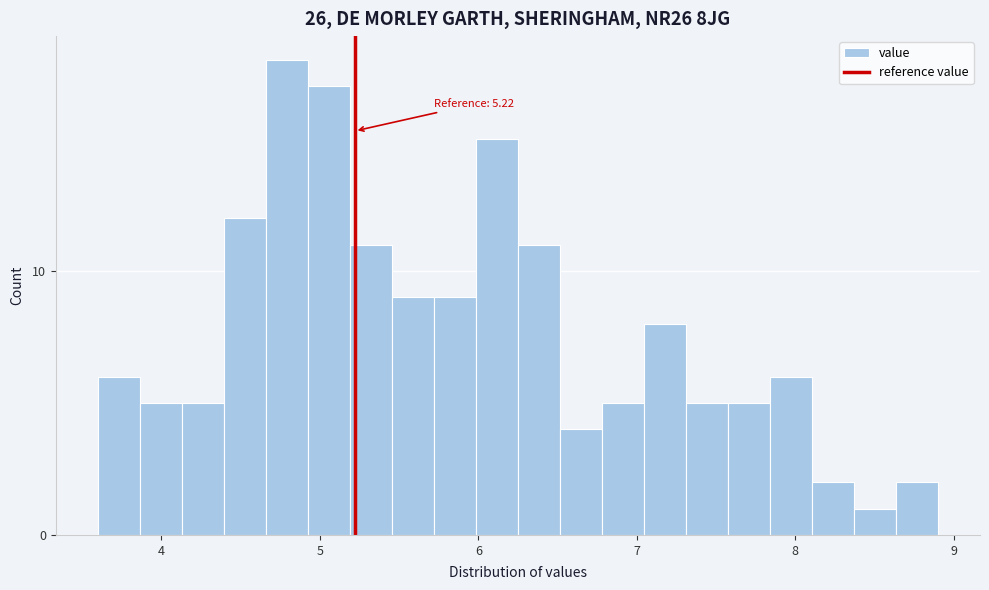

Around what value on the x-axis is the tallest bar? Give the approximate position of its centre, as read against the axis.

4.8